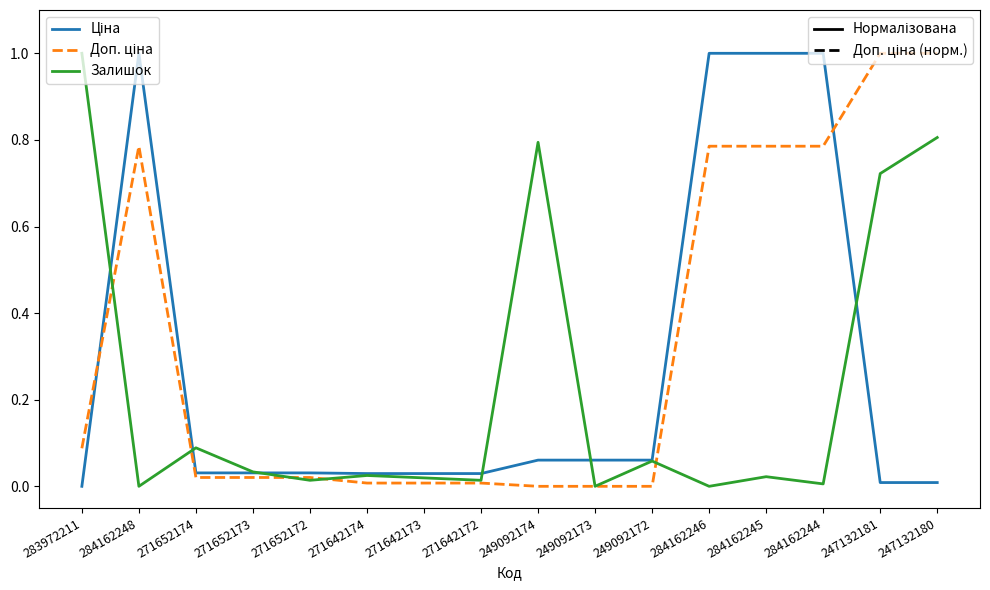

What is the spread (max minus min) of values at 283972211?

1.0